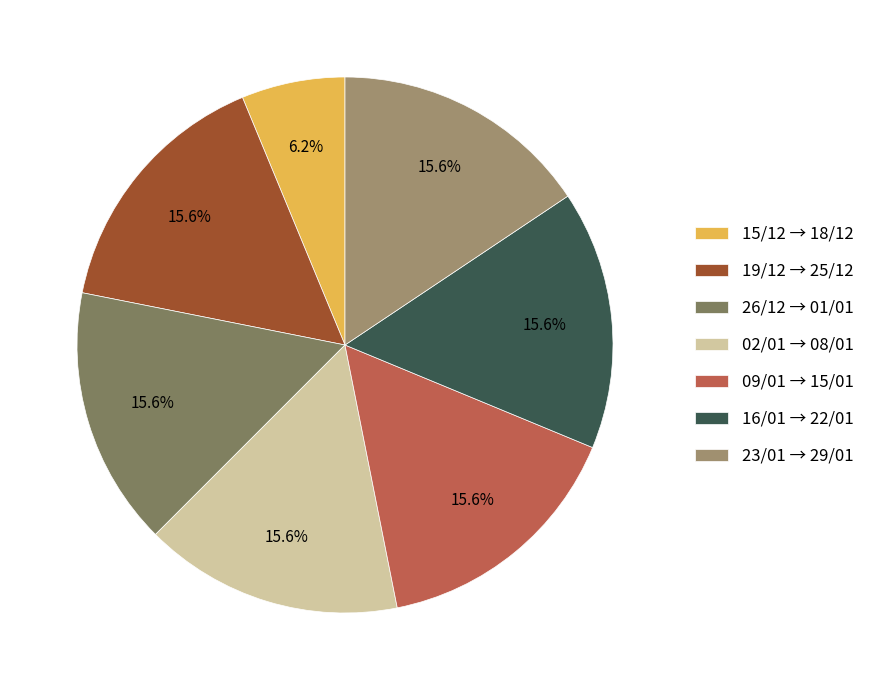

What percentage is the 23/01 → 29/01 slice, to the nearest percent?

16%